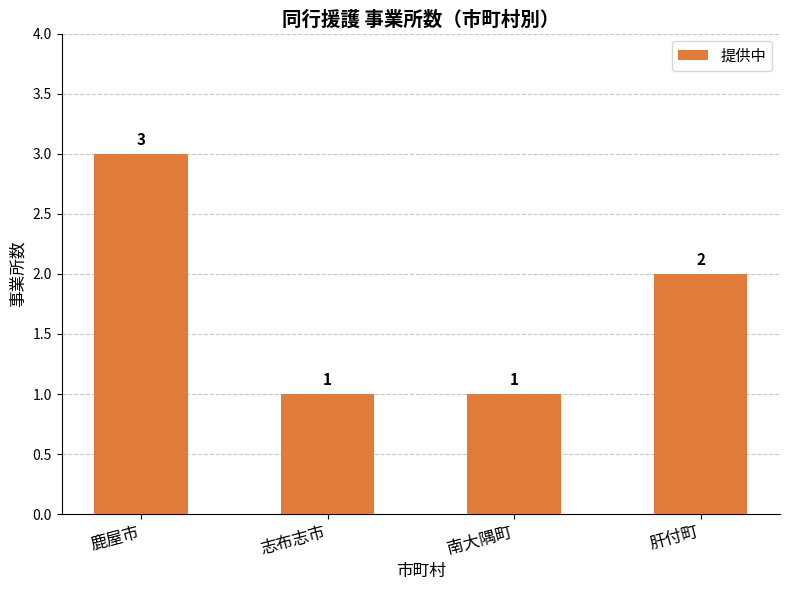

What is the sum of all values?

7